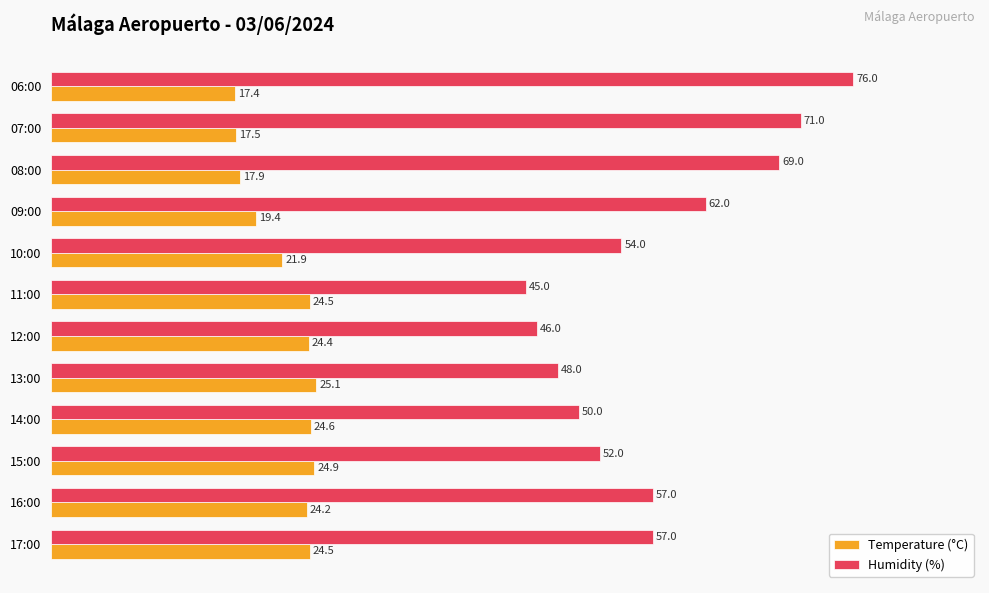

How many categories are shown in the chart?

12